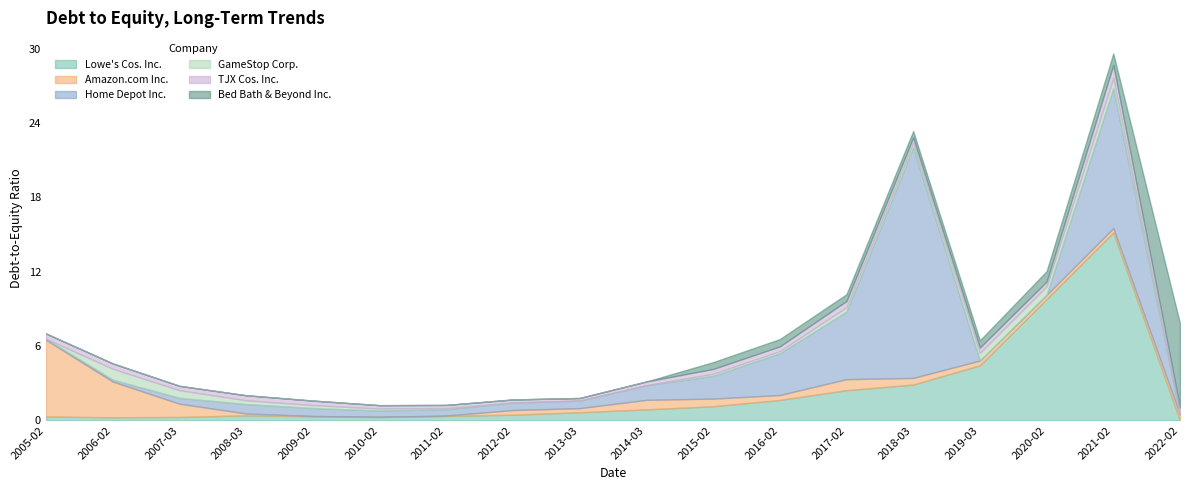

What is the value of the Bed Bath & Beyond Inc. point at the 11th from the left?

0.6